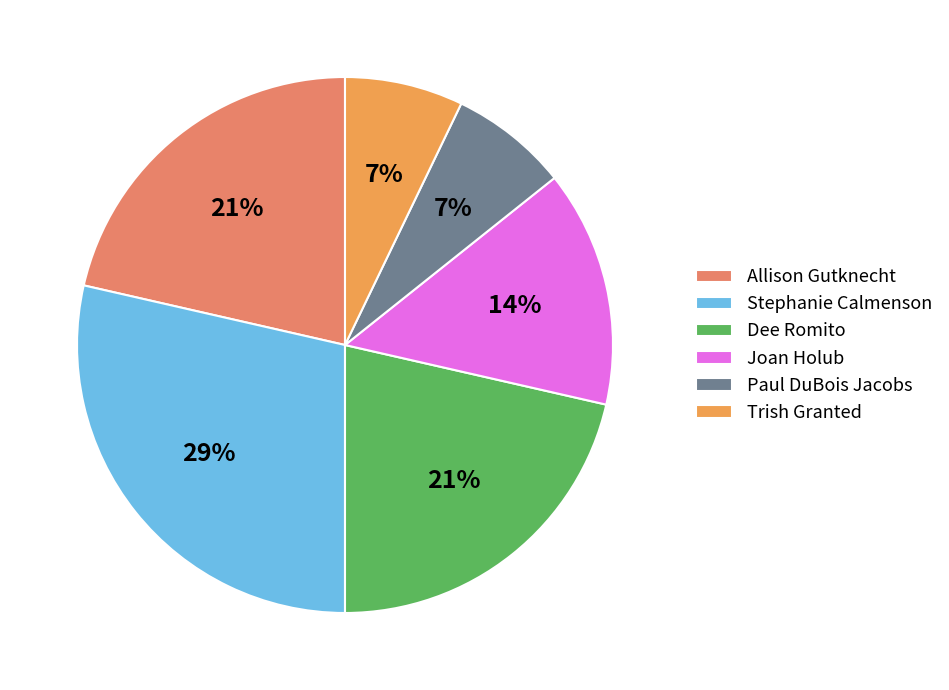

How many slices are in this pie chart?

6